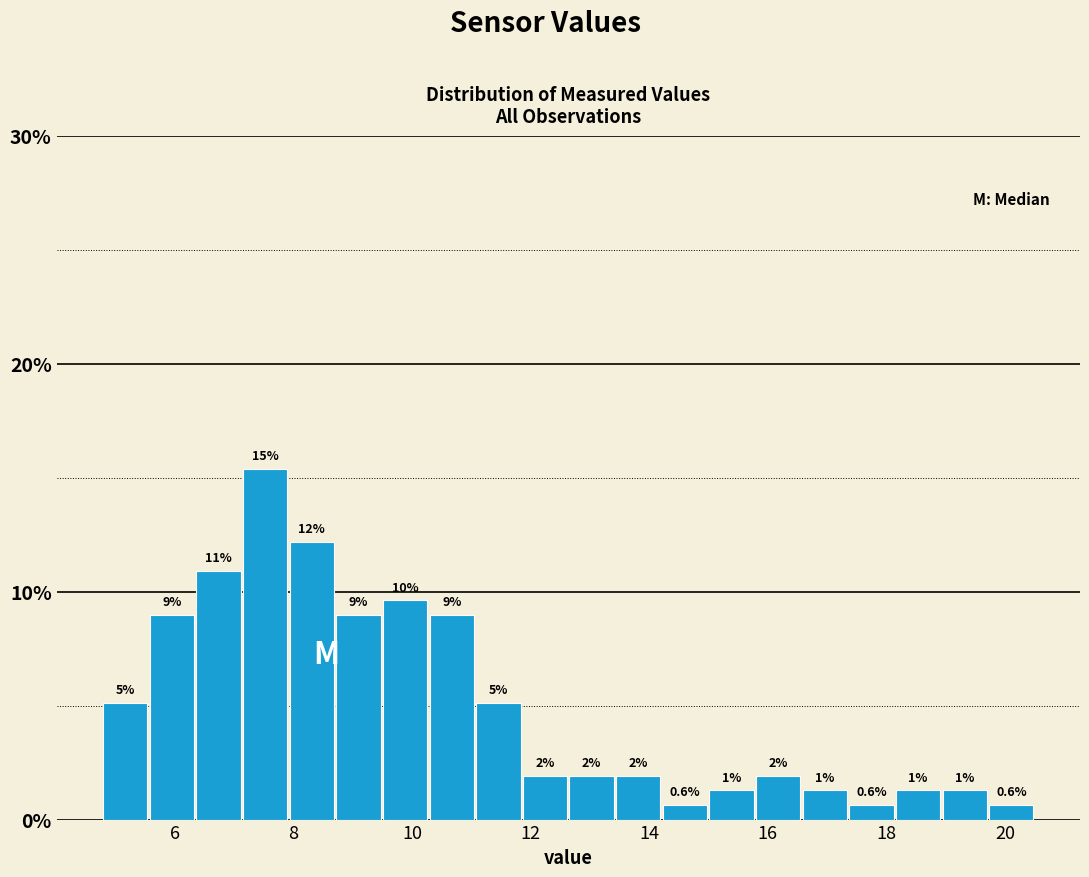

Around what value on the x-axis is the tallest bar? Give the approximate position of its centre, as read against the axis.

7.6